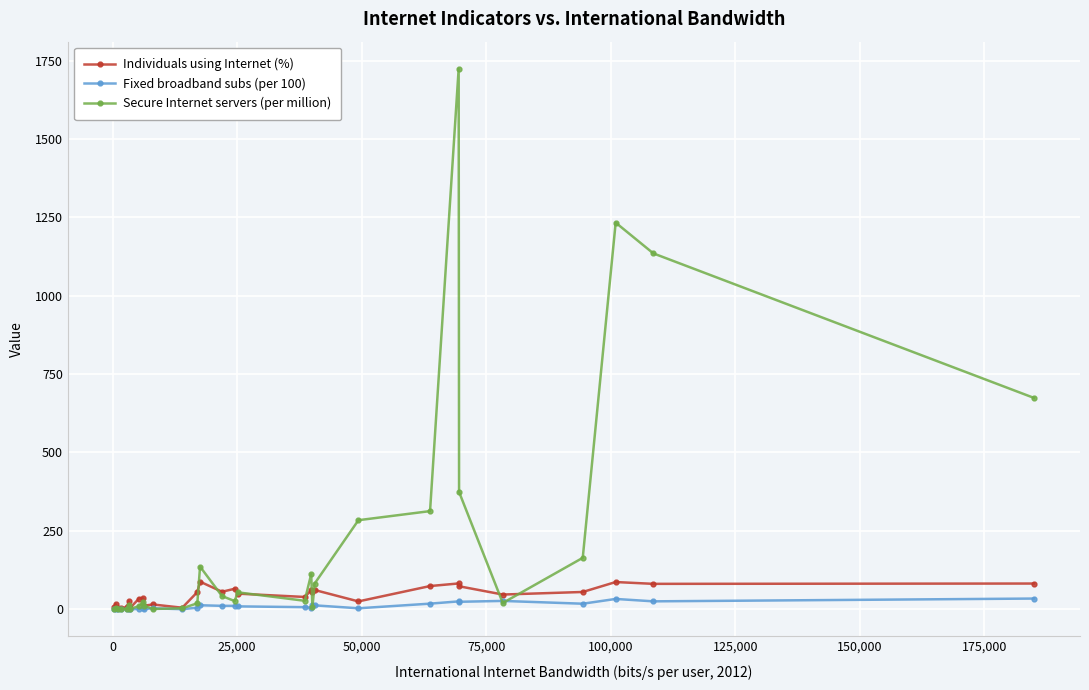

Which series has the largest total across all categories?

Secure Internet servers (per million)